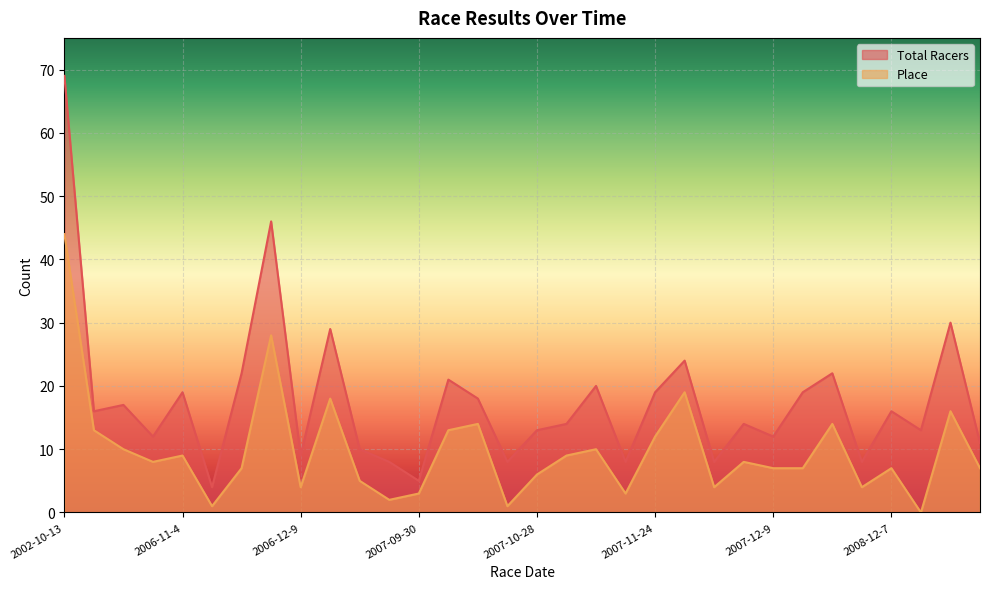

How many data points in Total Racers are less than 16?

16